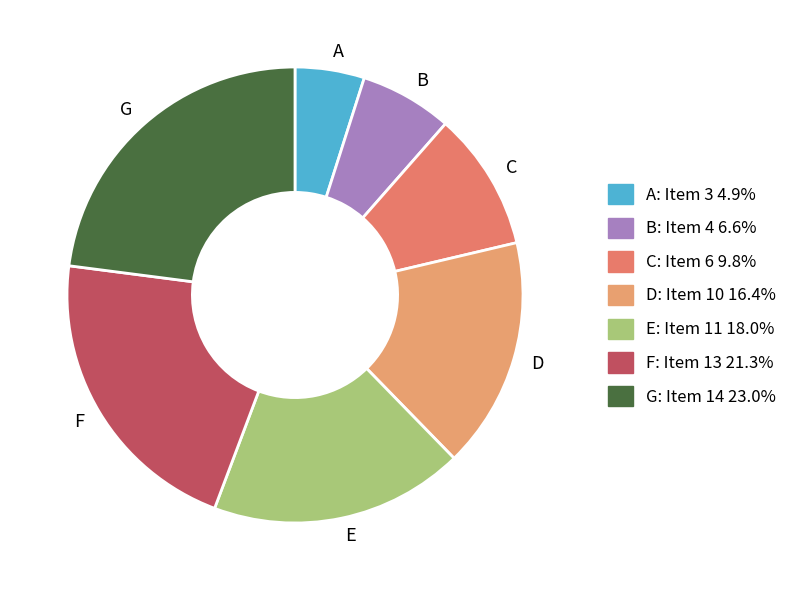

Is there a majority slice in this chart?

No